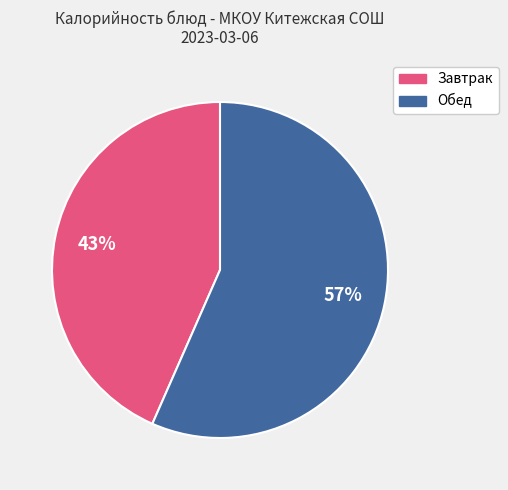

Is there any slice that represents more than half of the pie?

Yes